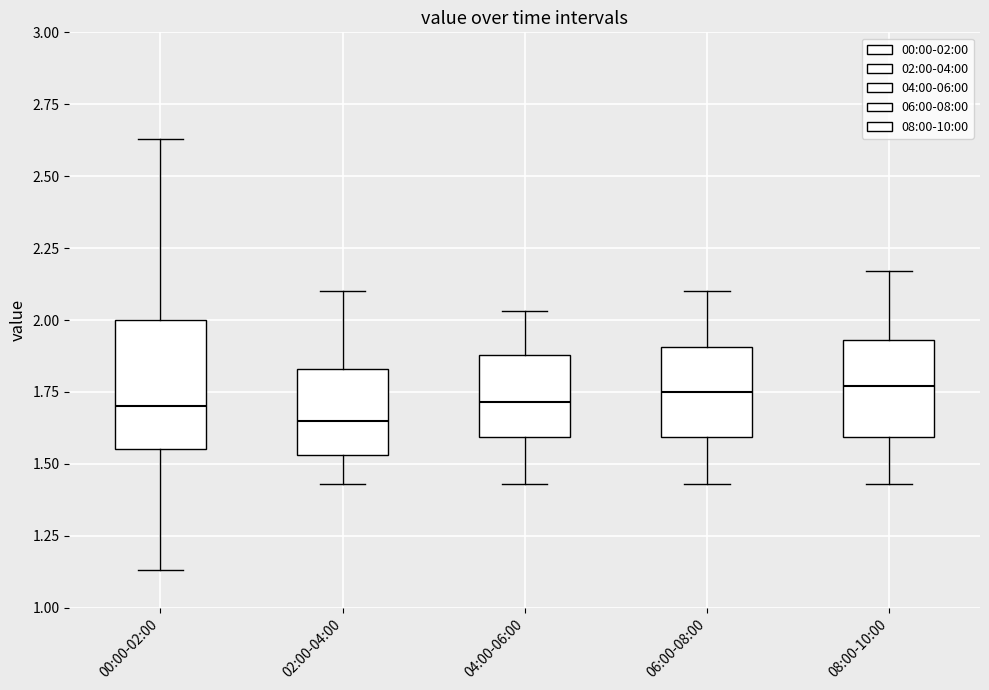

Which box is the tallest, from its lower edge to its upper edge?

00:00-02:00